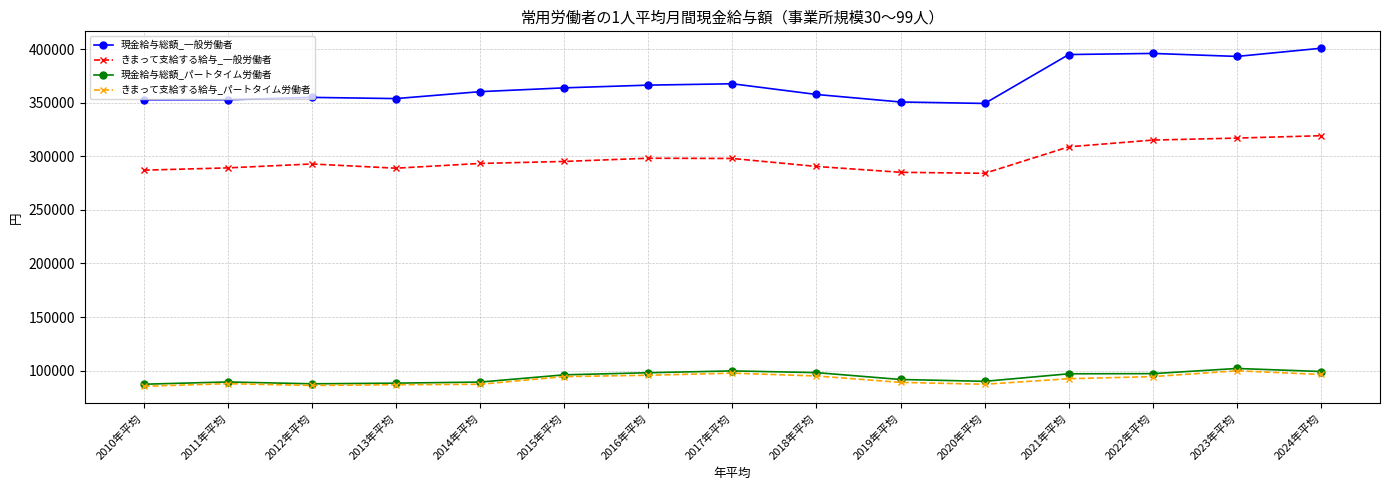

True or false: きまって支給する給与_一般労働者 and 現金給与総額_パートタイム労働者 cross at least once.

False